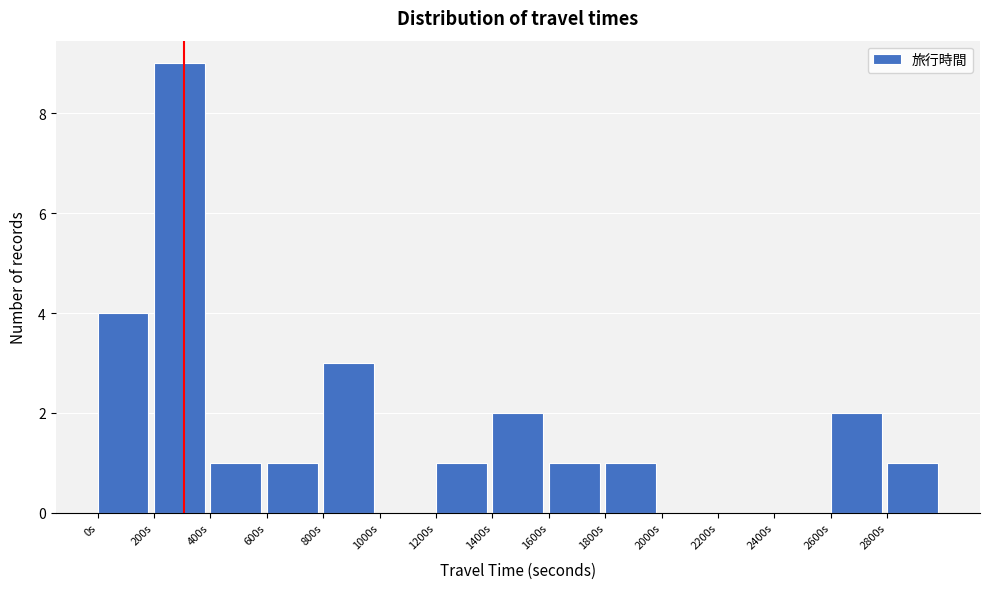

How tall is the bar that spans 800 to 1000 on the x-axis? The values are not printed on the chart, so give them approximately, as read against the axis.

3